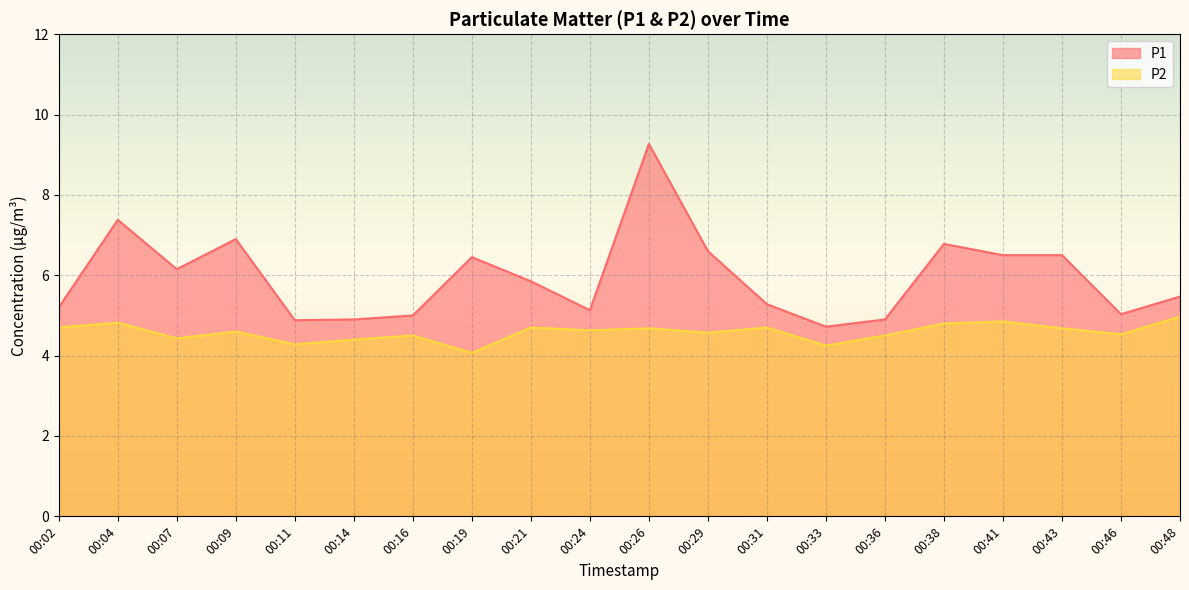

The value of P2 at 00:26 is 4.7. True or false?

True